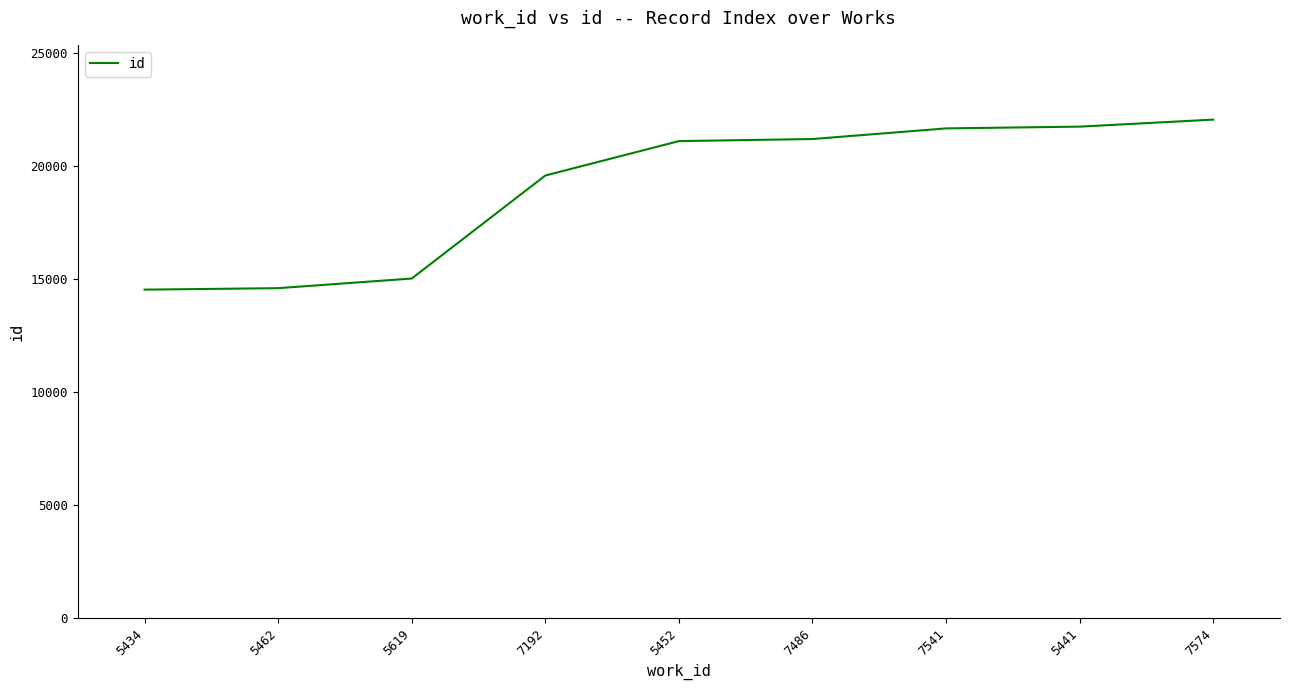

Does the chart display data point markers on the line(s)?

No